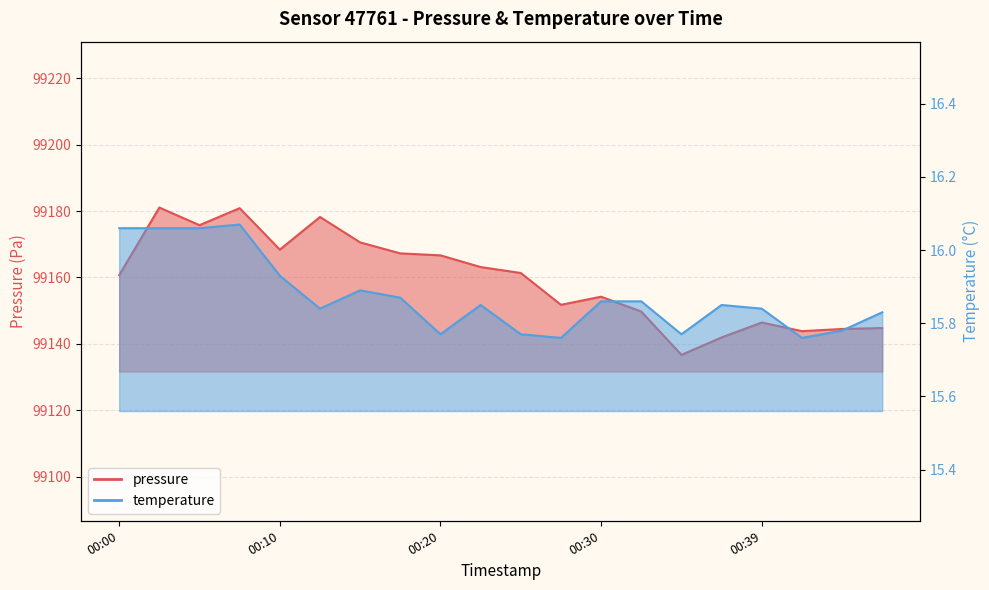

True or false: temperature and pressure cross at least once.

False